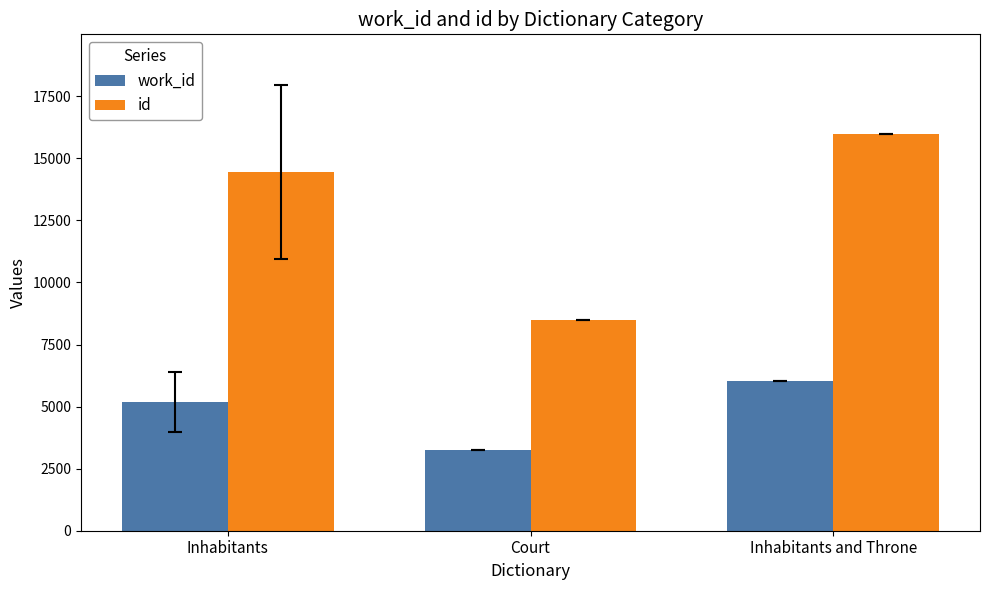

How many data points in id are above 14446?

2